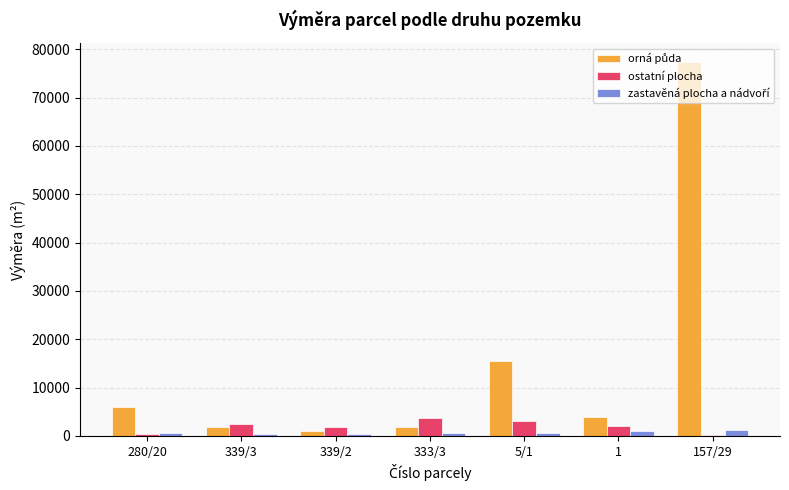

At which category does the chart reach its peak across all series?

157/29